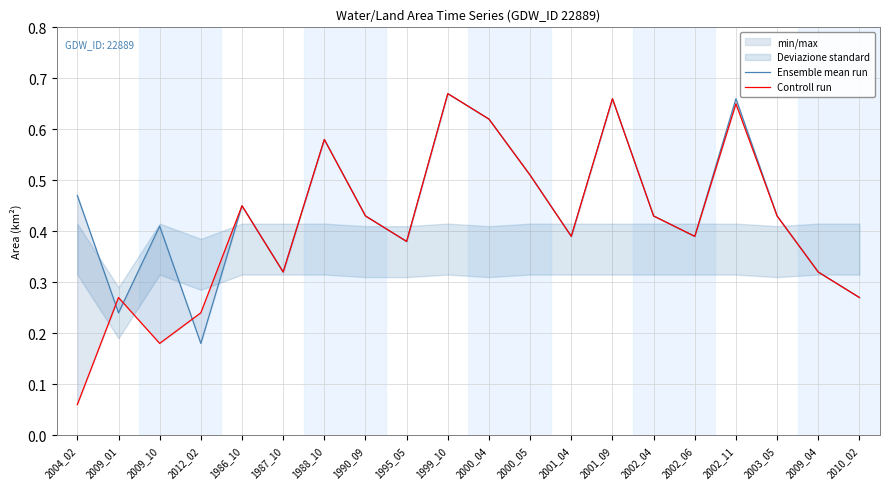

True or false: Controll run and Ensemble mean run intersect in this chart.

True